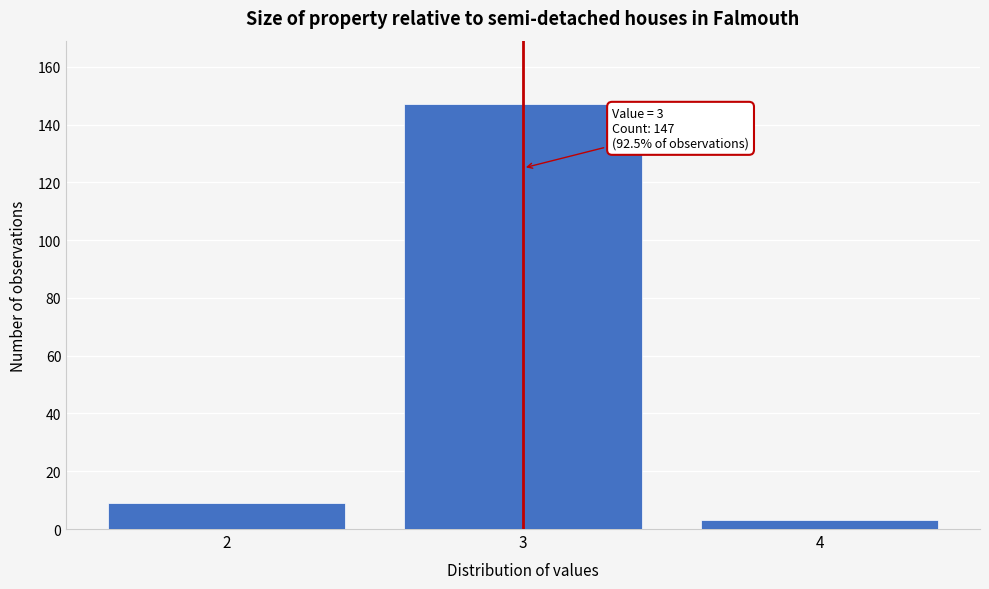

Reading right to left, transcribe all the data shown in this chart.

4=3	3=147	2=9